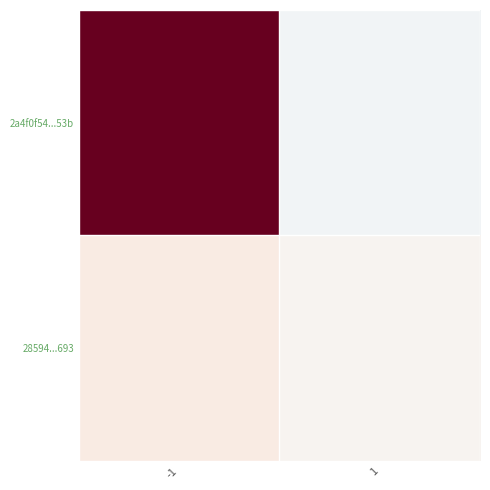

Which has a higher value, 1 or -1?

-1